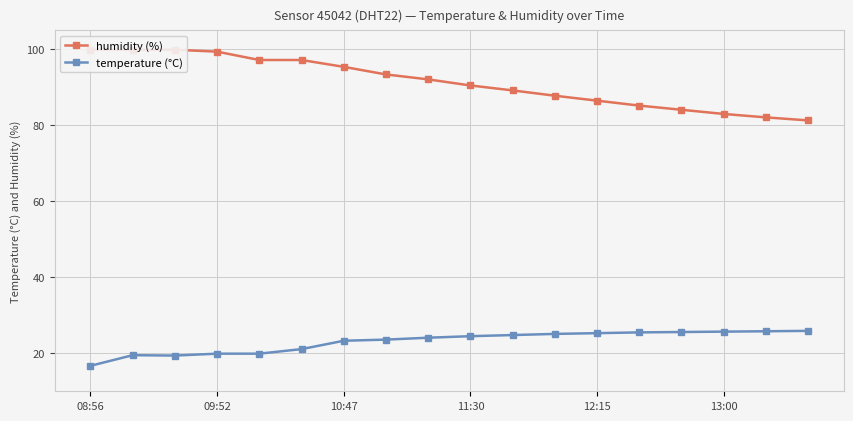

List the series in order of their overall mean, lowest first.

temperature (°C), humidity (%)